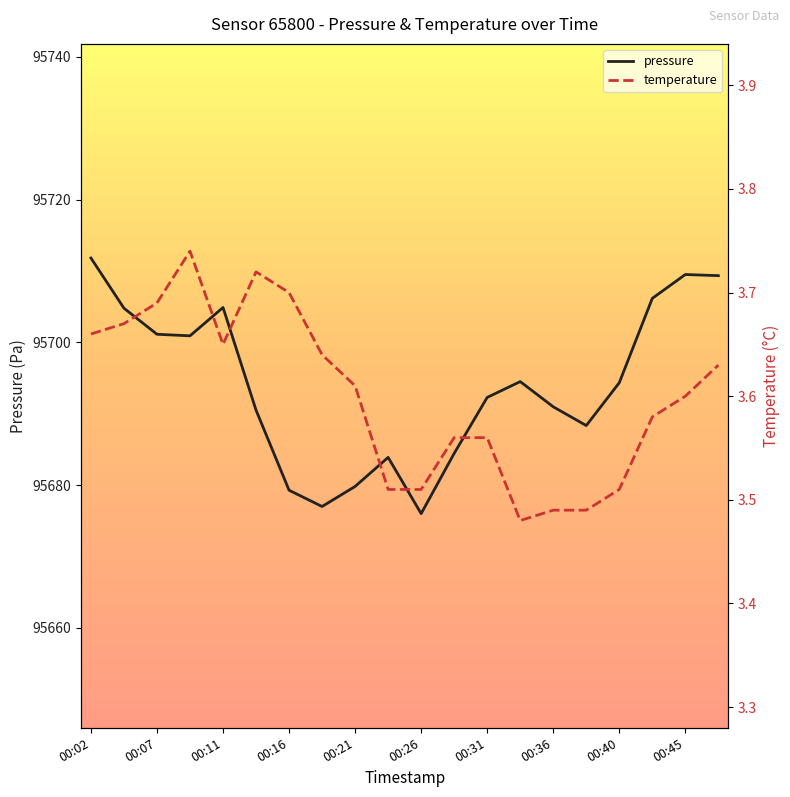

What is the highest value of the pressure series?

95711.8